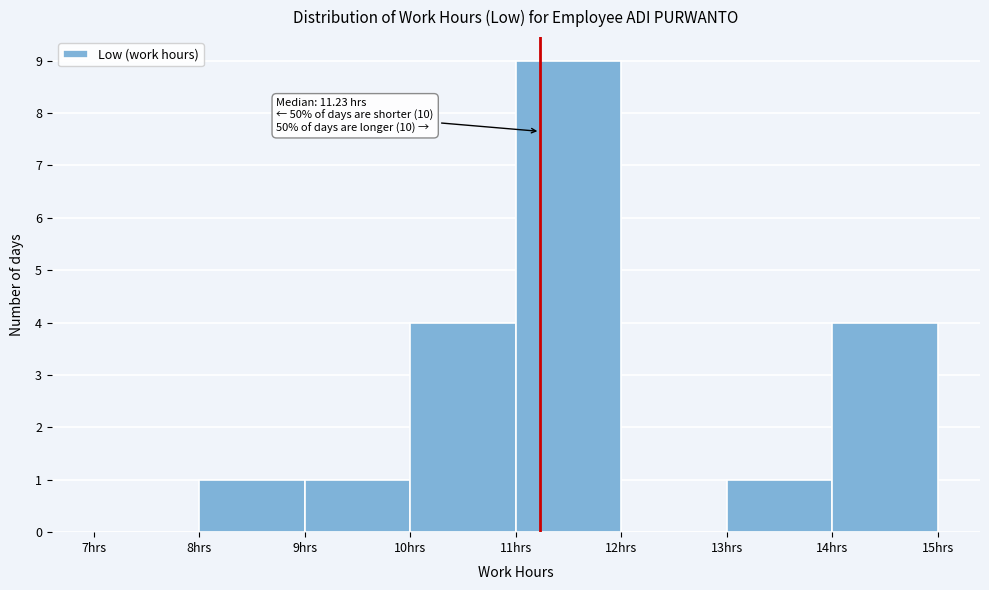

Over which range of the x-axis is the bar tallest?

11 to 12